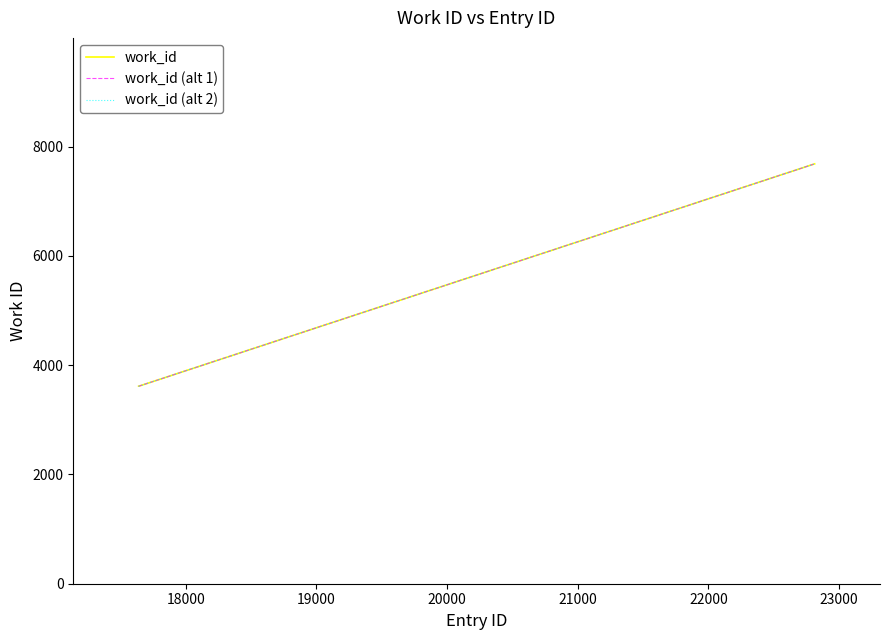

Rank the series by their maximum value, from lowest to highest.

work_id, work_id (alt 1), work_id (alt 2)